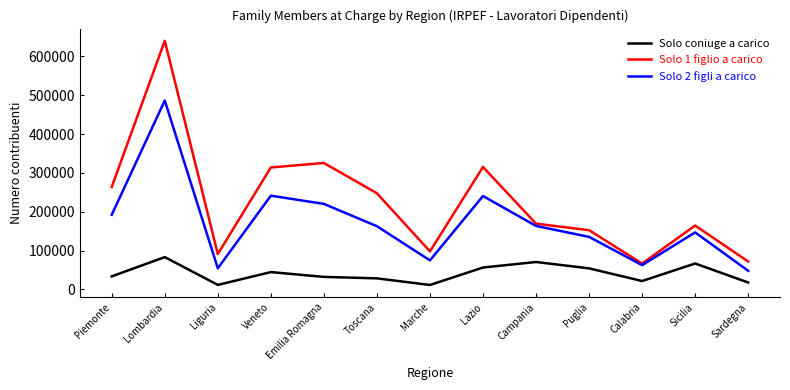

True or false: Solo coniuge a carico and Solo 2 figli a carico intersect in this chart.

False